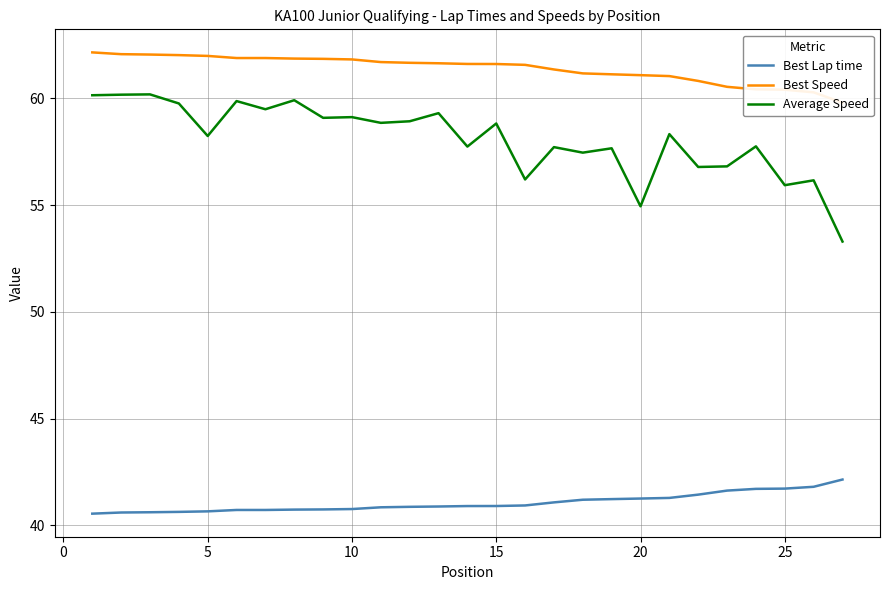

True or false: Best Lap time and Average Speed intersect in this chart.

False